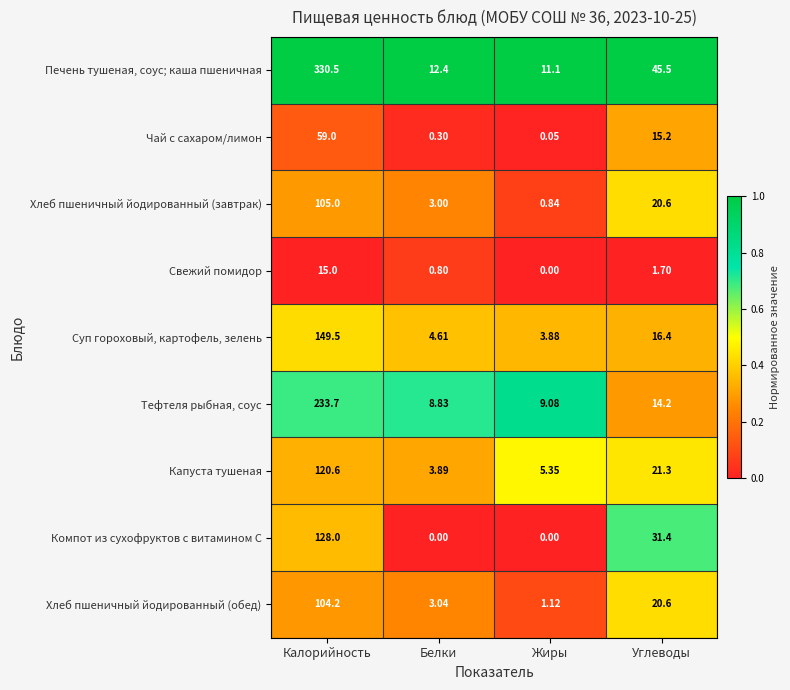

At which label does Тефтеля рыбная, соус reach its minimum?

Белки